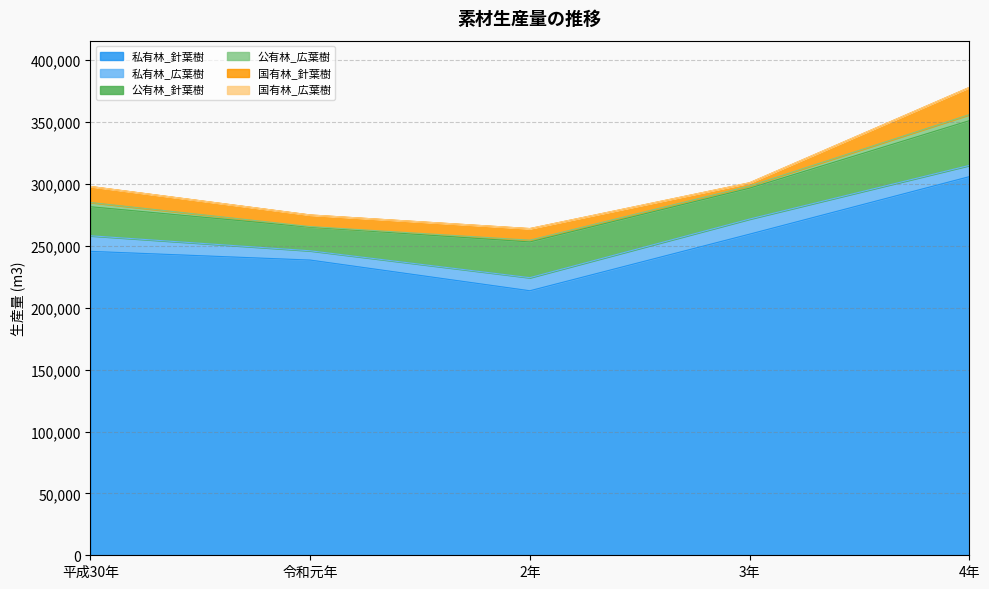

Which has a higher value, 2年 or 令和元年?

令和元年